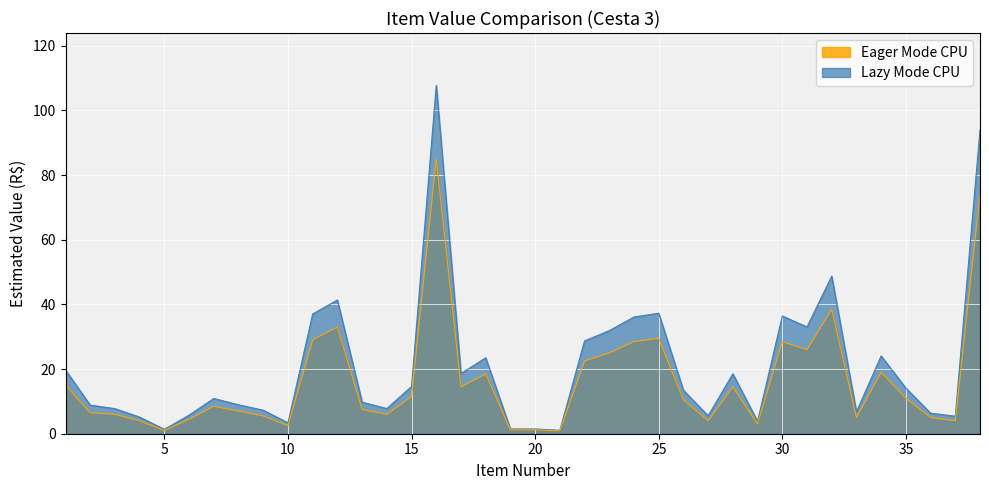

True or false: Lazy Mode CPU has a value of 9.8 at 36.

False